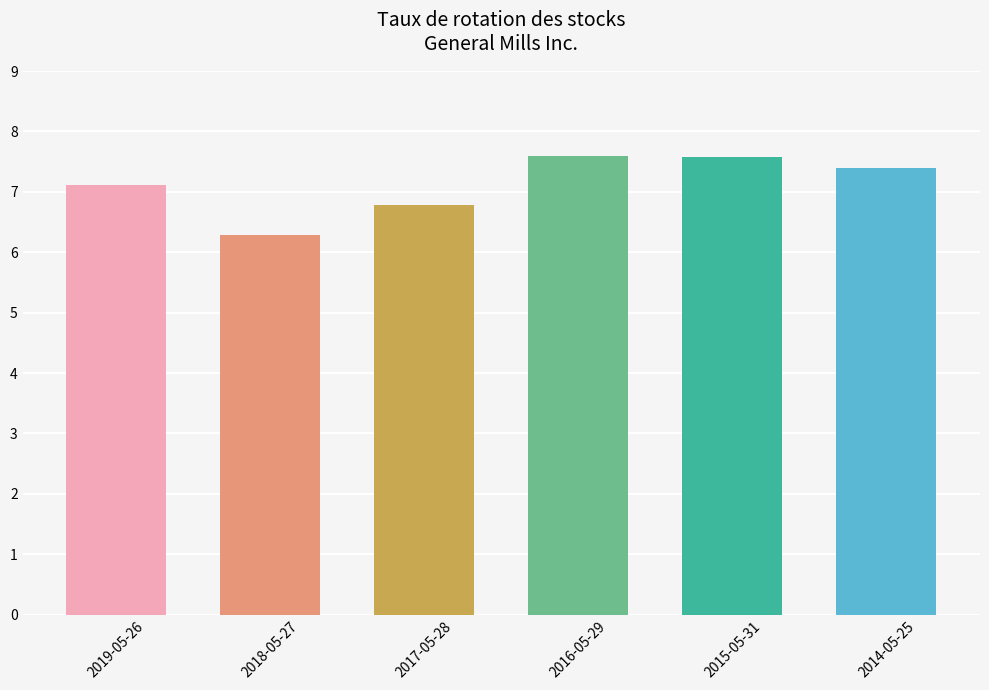

The chart shows a value of 6.3 at 2018-05-27. True or false?

True